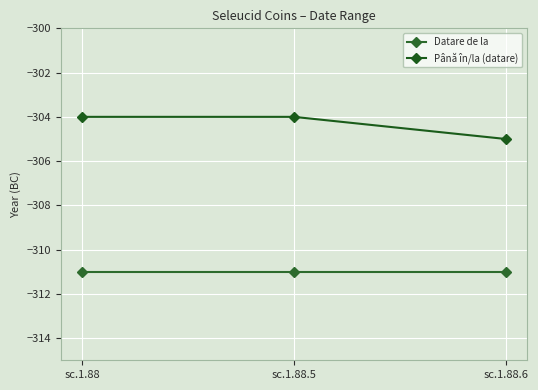

Which series changed the most between sc.1.88.5 and sc.1.88.6?

Până în/la (datare)